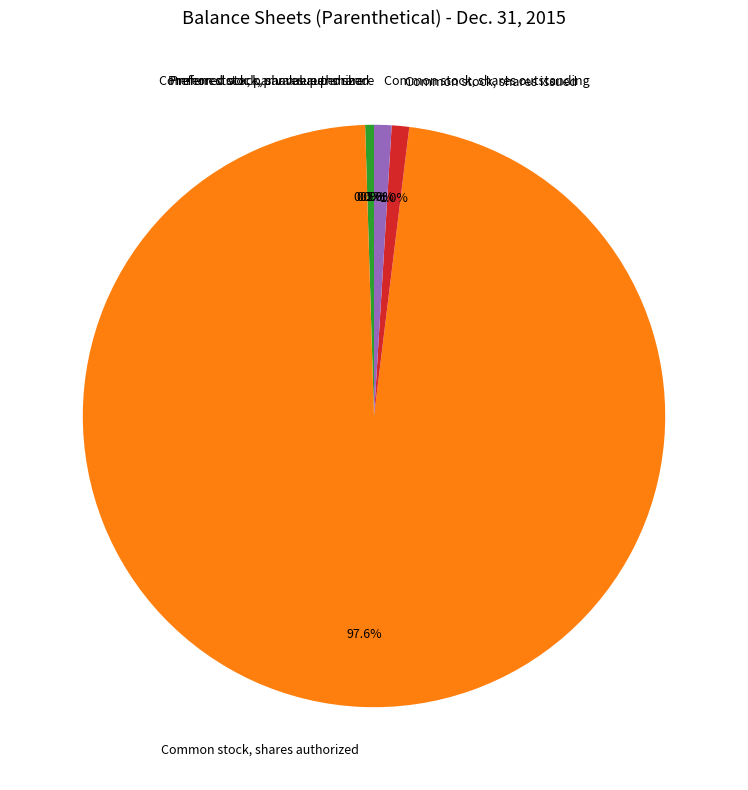

Is there any slice that represents more than half of the pie?

Yes